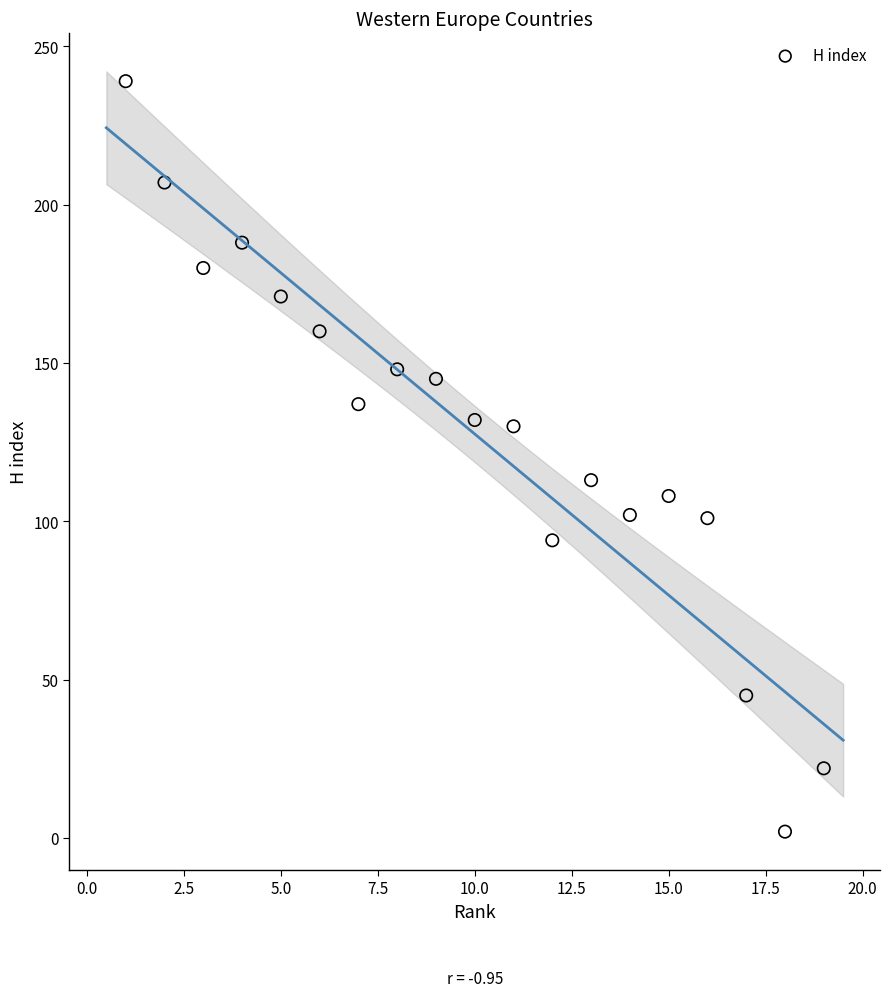

What Y value in the scatter plot is closest to 120?

113